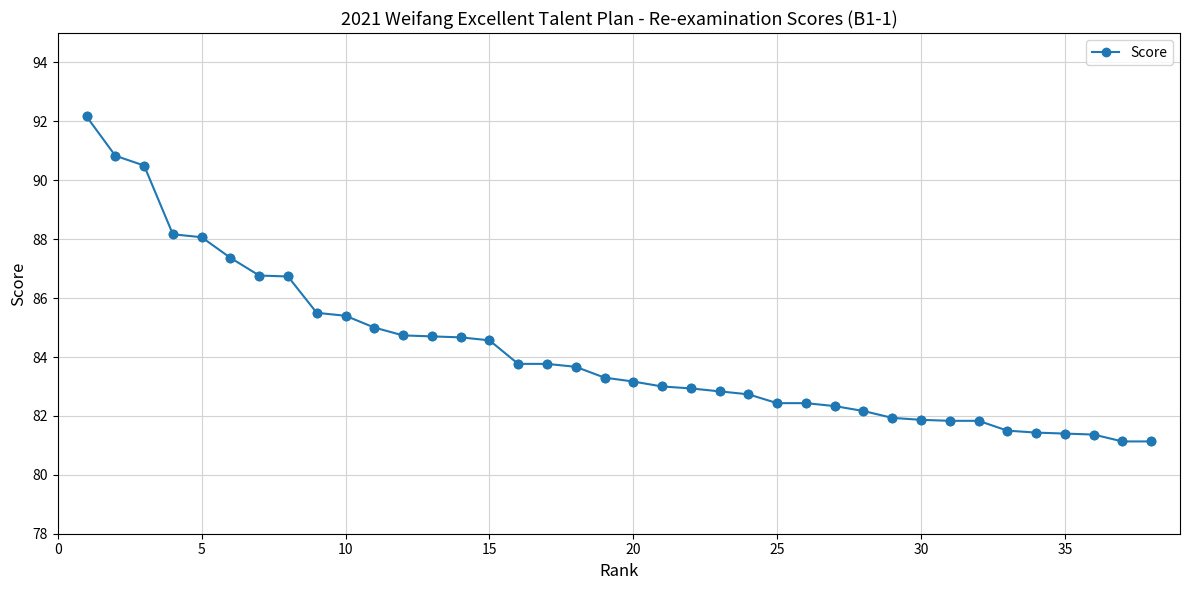

What is the maximum value shown in the chart?

92.2